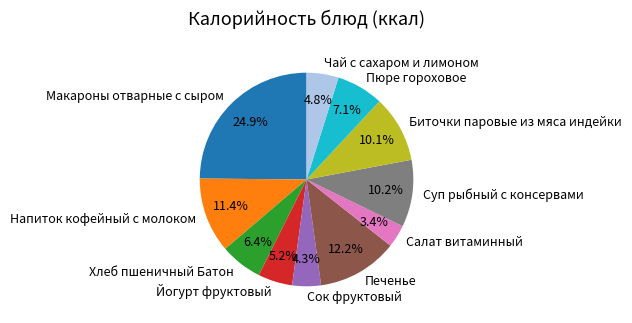

Combined, do Пюре гороховое and Макароны отварные с сыром account for over 50%?

No